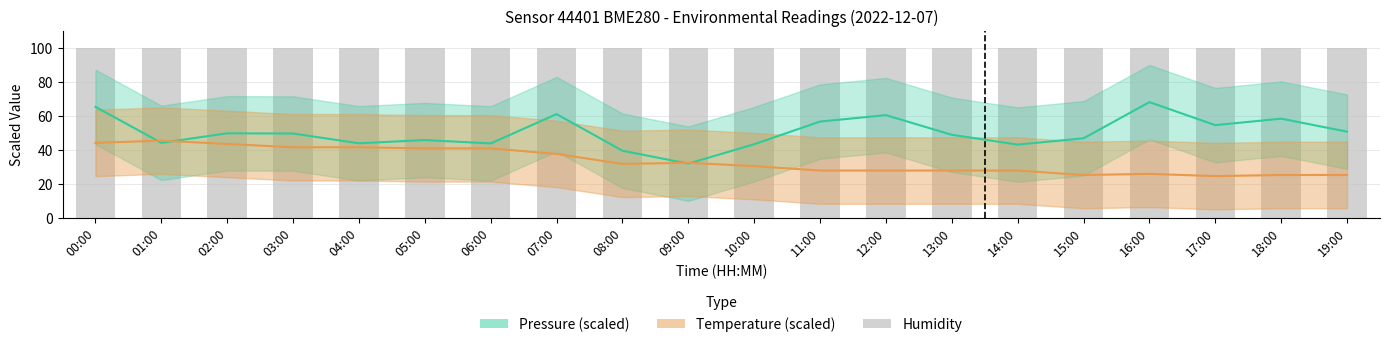

What is the total value across all series at 16:00?

194.0